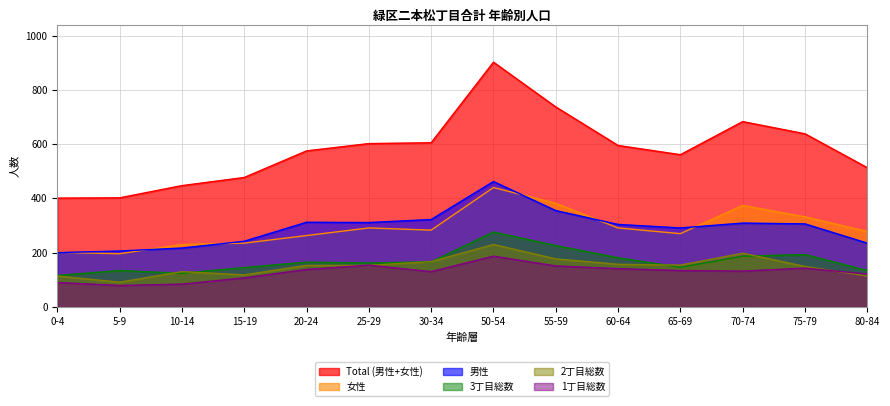

Reading left to right, list all the values displayed in this chart.

Total (男性+女性): 401	402	447	477	575	602	605	902	737	595	561	683	638	513
男性: 200	206	217	242	312	311	322	462	355	304	291	309	306	235
女性: 201	196	230	235	263	291	283	440	382	291	270	374	332	278
1丁目総数: 90	79	84	107	138	154	130	187	151	141	134	132	143	121
2丁目総数: 114	91	130	118	153	153	167	230	177	157	154	198	149	114
3丁目総数: 116	134	124	145	165	162	166	276	226	181	146	187	193	134